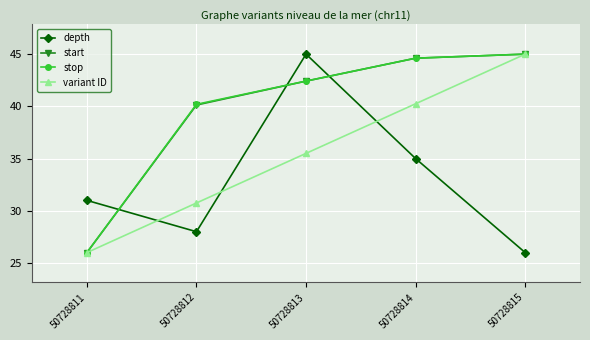

True or false: variant ID has more than 2 points higher than both neighbors.

False